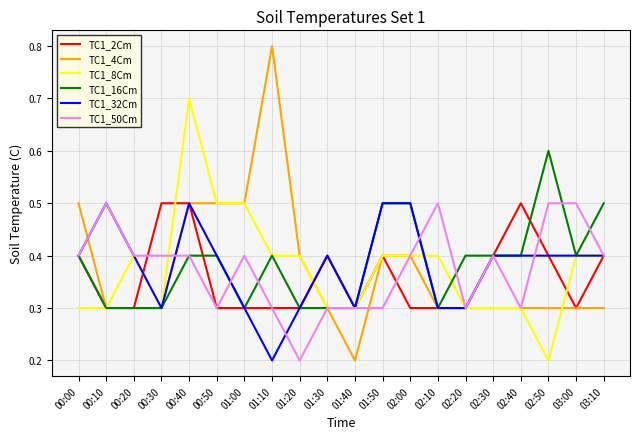

Reading left to right, what are all the values shown in this chart?

TC1_2Cm: 0.4	0.3	0.3	0.5	0.5	0.3	0.3	0.3	0.3	0.4	0.3	0.4	0.3	0.3	0.3	0.4	0.5	0.4	0.3	0.4
TC1_4Cm: 0.5	0.3	0.3	0.3	0.5	0.5	0.5	0.8	0.4	0.3	0.2	0.4	0.4	0.3	0.3	0.3	0.3	0.3	0.3	0.3
TC1_8Cm: 0.3	0.3	0.4	0.3	0.7	0.5	0.5	0.4	0.4	0.3	0.3	0.4	0.4	0.4	0.3	0.3	0.3	0.2	0.4	0.4
TC1_16Cm: 0.4	0.3	0.3	0.3	0.4	0.4	0.3	0.4	0.3	0.3	0.3	0.5	0.5	0.3	0.4	0.4	0.4	0.6	0.4	0.5
TC1_32Cm: 0.4	0.5	0.4	0.3	0.5	0.4	0.3	0.2	0.3	0.4	0.3	0.5	0.5	0.3	0.3	0.4	0.4	0.4	0.4	0.4
TC1_50Cm: 0.4	0.5	0.4	0.4	0.4	0.3	0.4	0.3	0.2	0.3	0.3	0.3	0.4	0.5	0.3	0.4	0.3	0.5	0.5	0.4